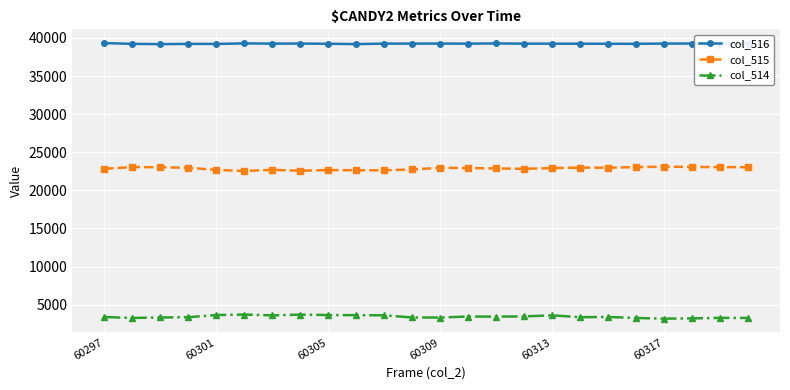

Rank the series by their maximum value, from lowest to highest.

col_514, col_515, col_516